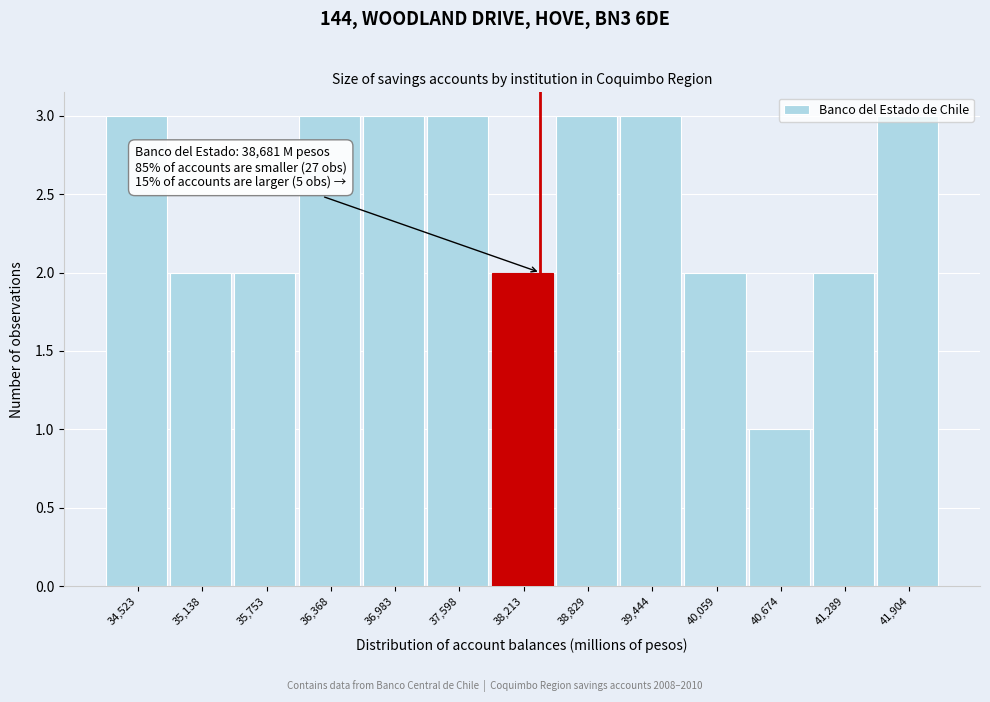

Approximately how many times larger is the value at 38,829 compared to 36,983?

1.0